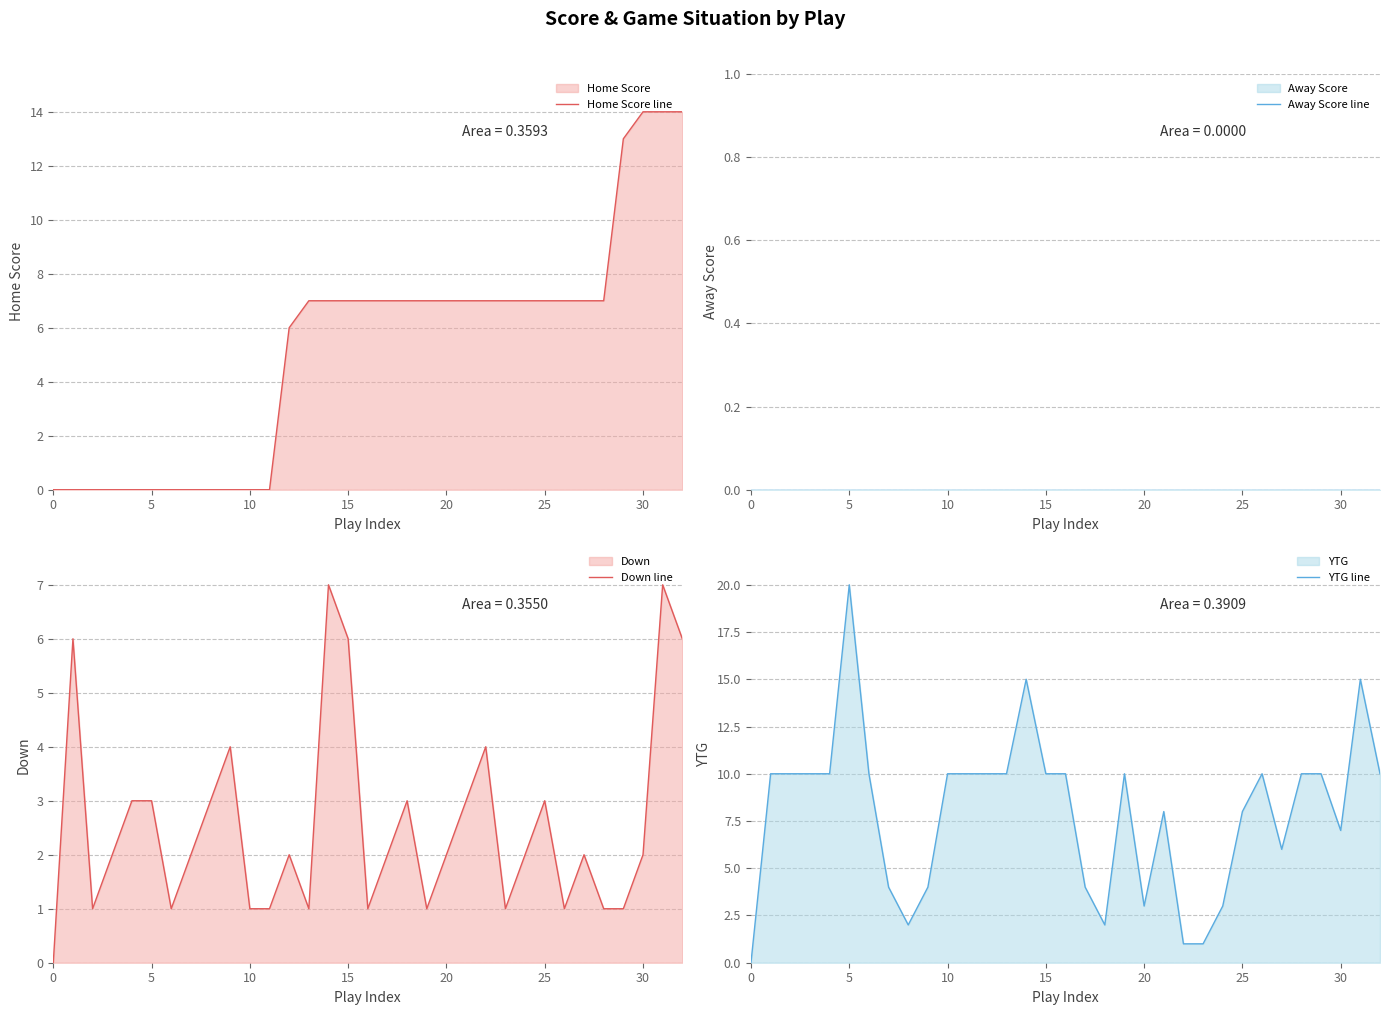

What is the value of the Down line point at the 33rd from the left?

6